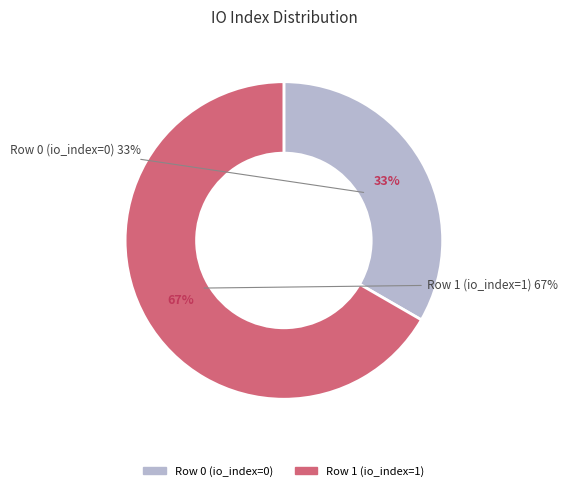

How many segments does this pie chart have?

2